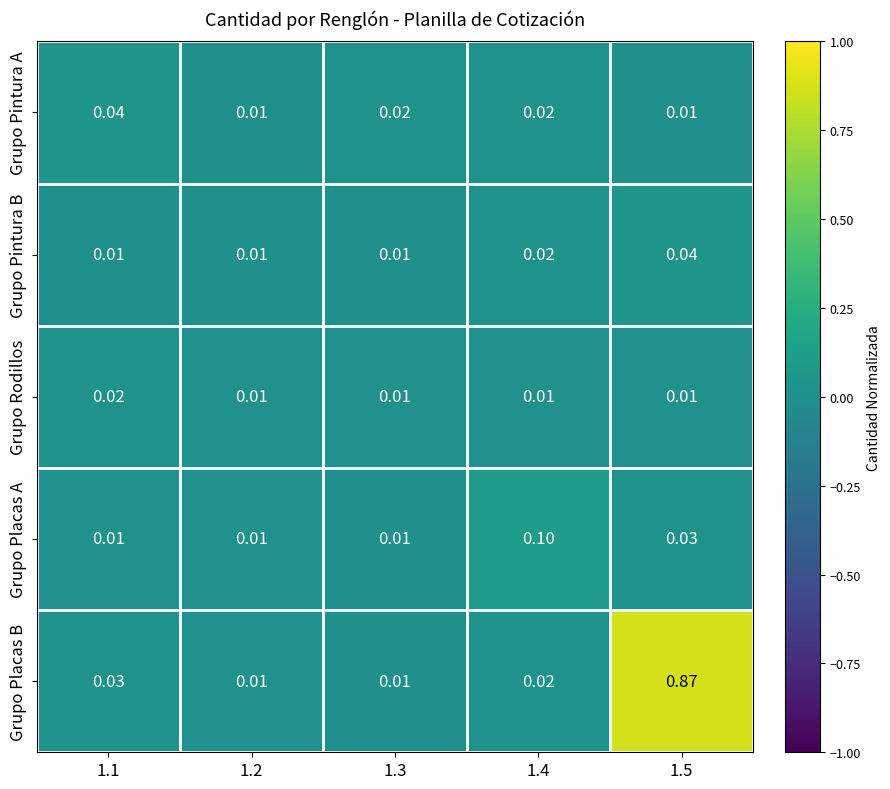

Between 1.1 and 1.2, which series saw the biggest shift?

Grupo Pintura A